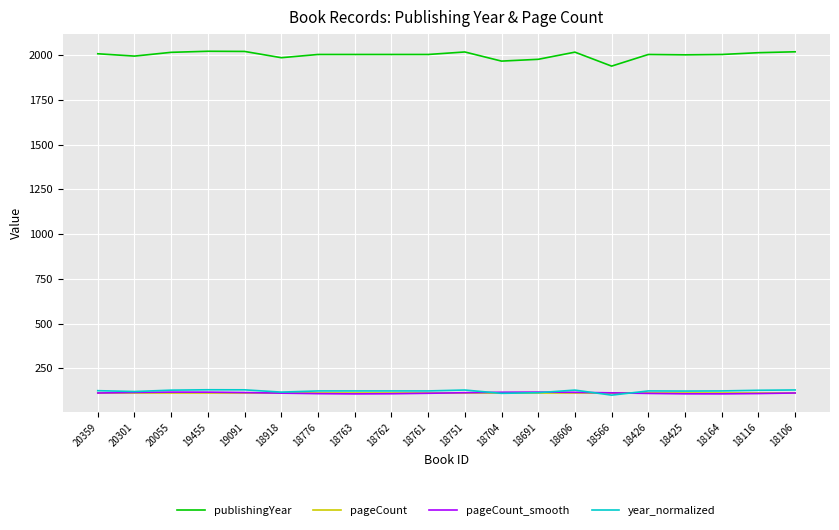

What is the difference between the highest and lowest values at 18918?

1873.8